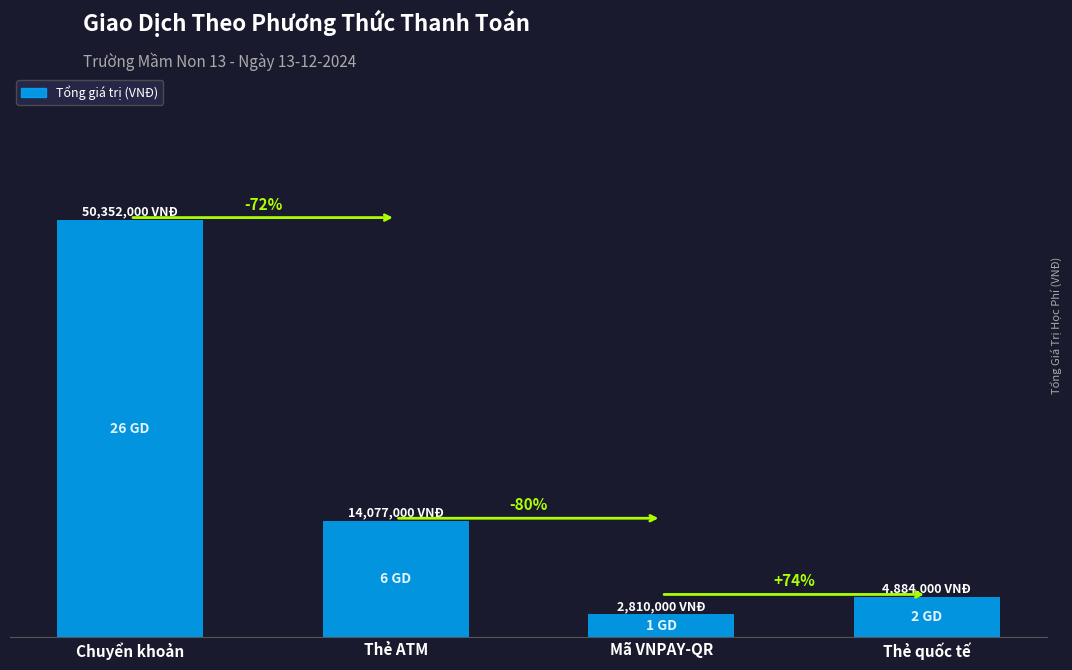

At which category does the chart reach its peak across all series?

Chuyển khoản